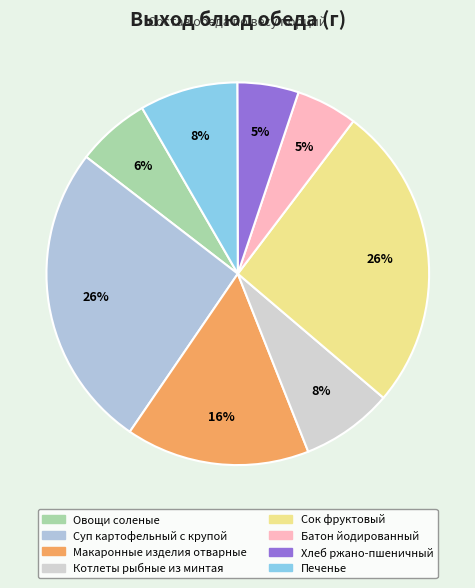

Is it true that Суп картофельный с крупой is 12% of the pie?

False